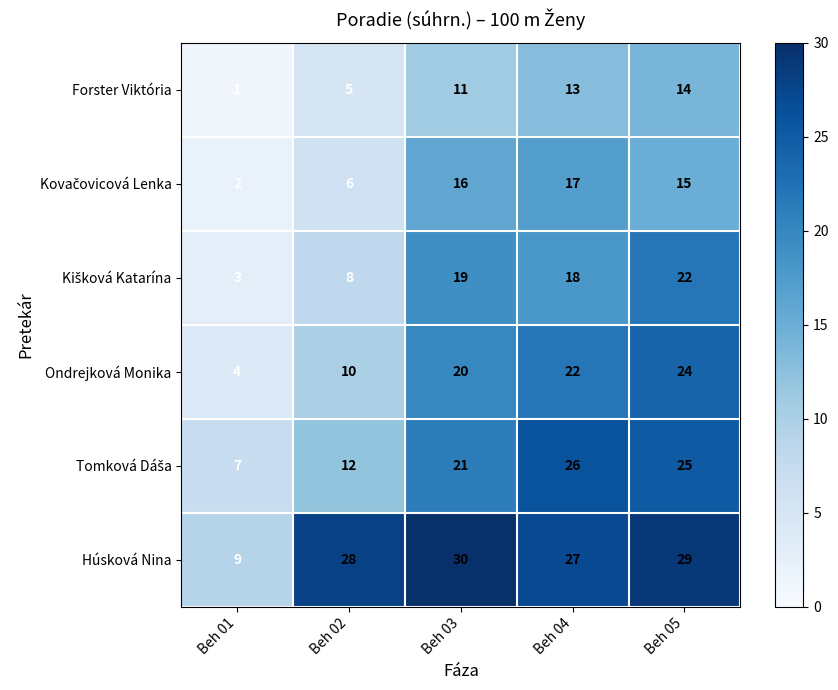

The value of Ondrejková Monika at Beh 04 is 22. True or false?

True